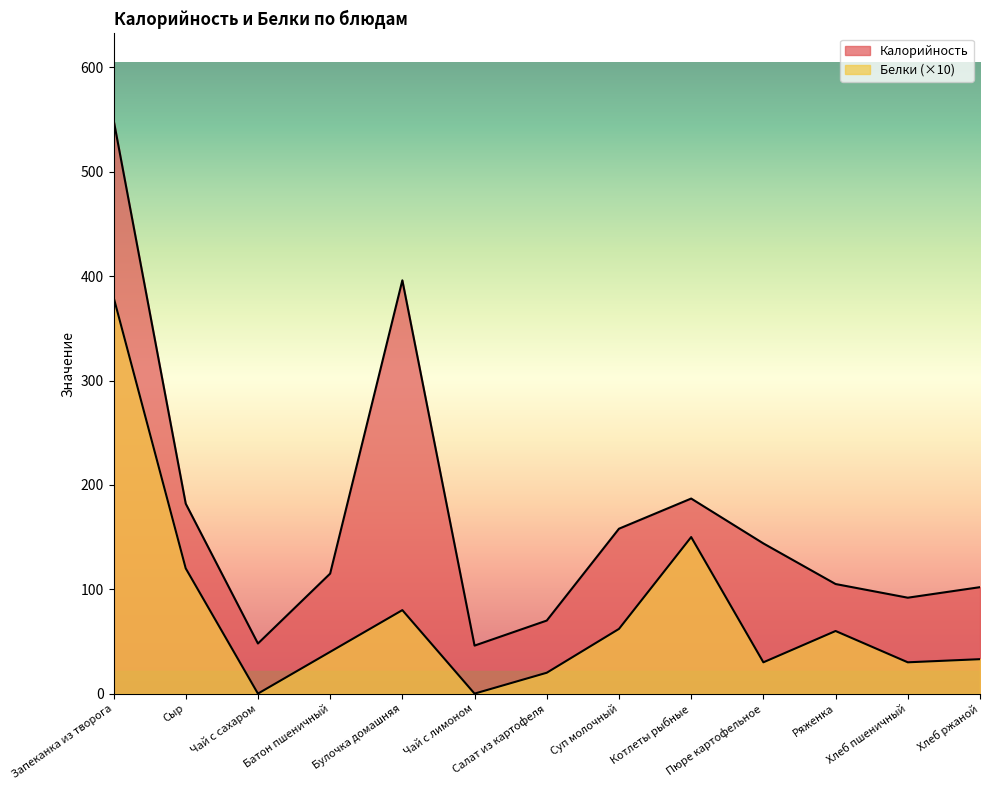

True or false: Белки and Калорийность intersect in this chart.

False